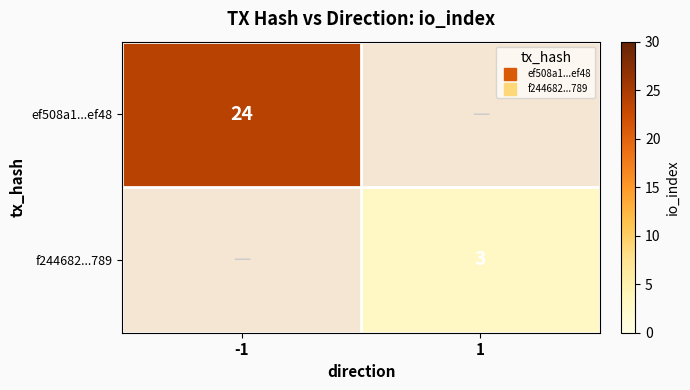

List the labels in order of f244682...789 value, largest first.

-1, 1